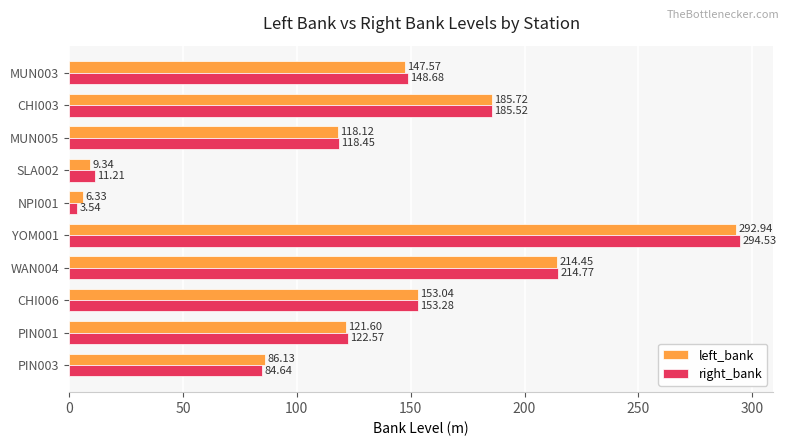

Rank the series by their maximum value, from highest to lowest.

right_bank, left_bank